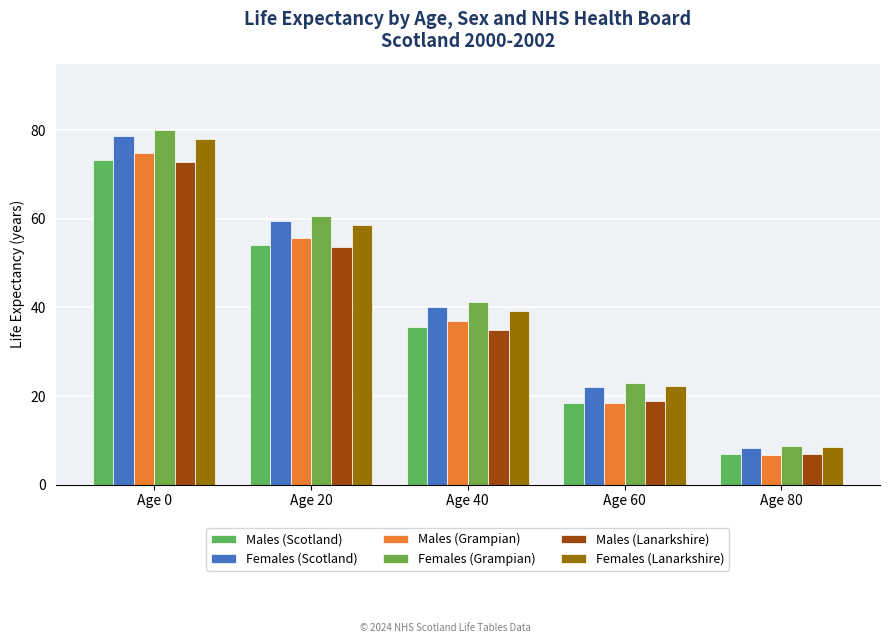

What is the total value across all series at Age 0?

457.9